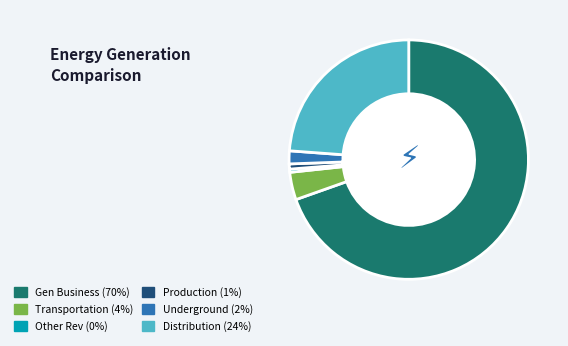

Does any single category account for the majority?

Yes